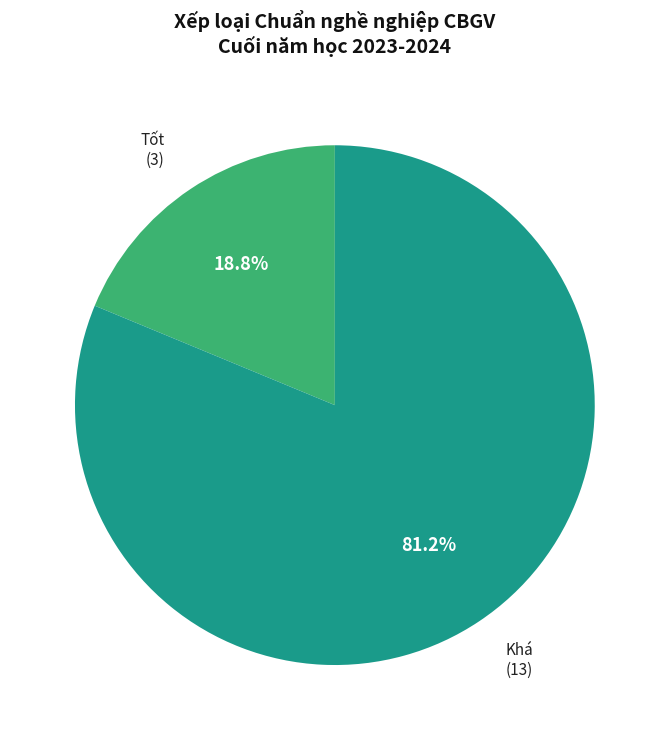

Does any single category account for the majority?

Yes